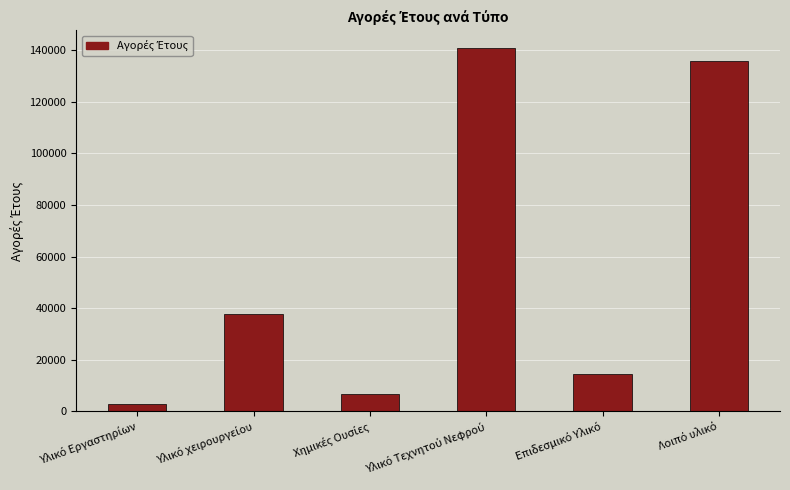

What is the value of the 2nd bar from the left?

37936.2